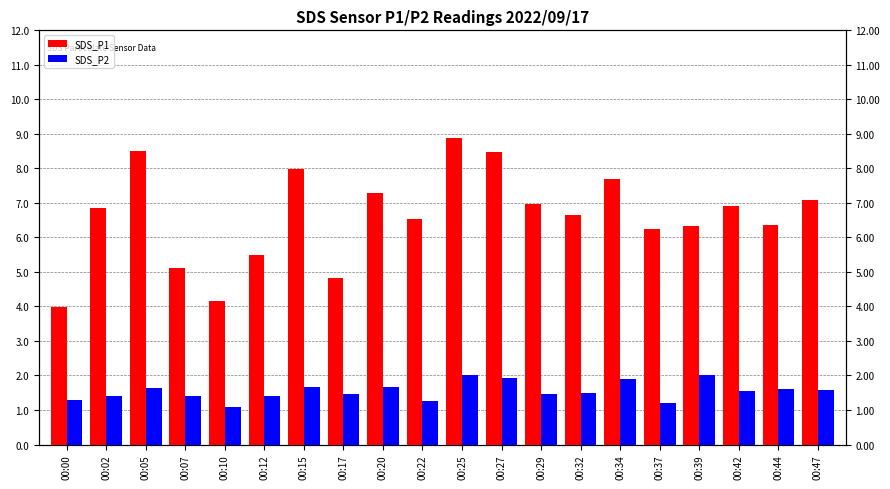

Where does the SDS_P1 series first go above 6?

00:02